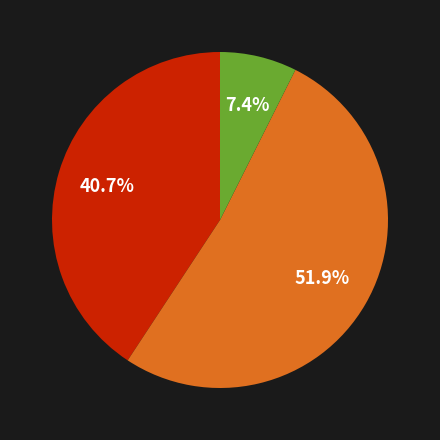

Count the number of slices in the pie.

3